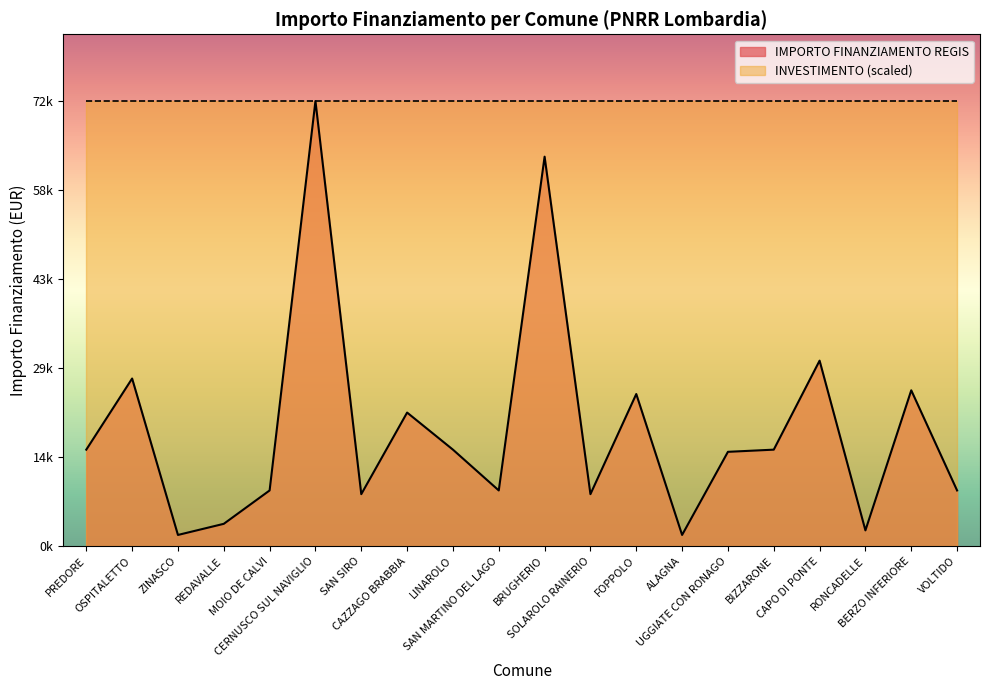

Where is the first local maximum?

OSPITALETTO